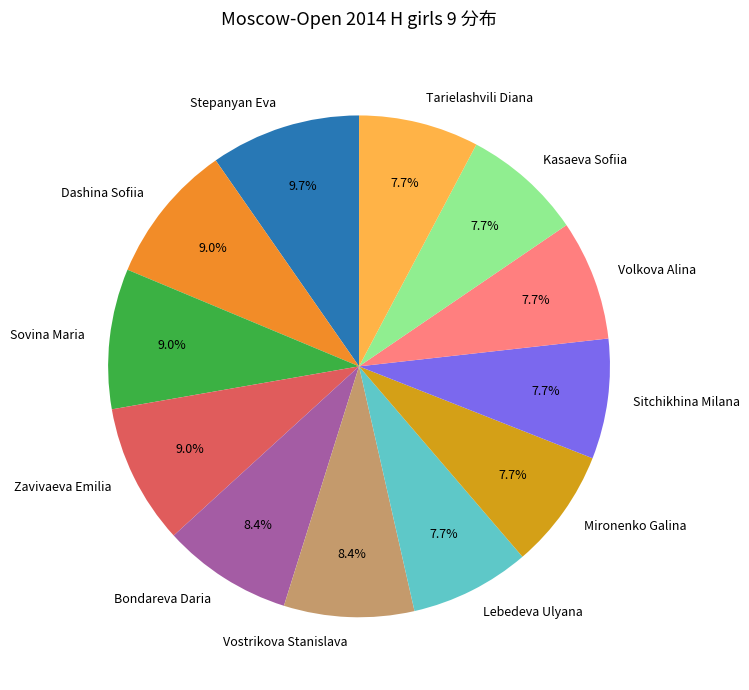

Approximately how many times larger is the value at Sitchikhina Milana compared to Zavivaeva Emilia?

0.9